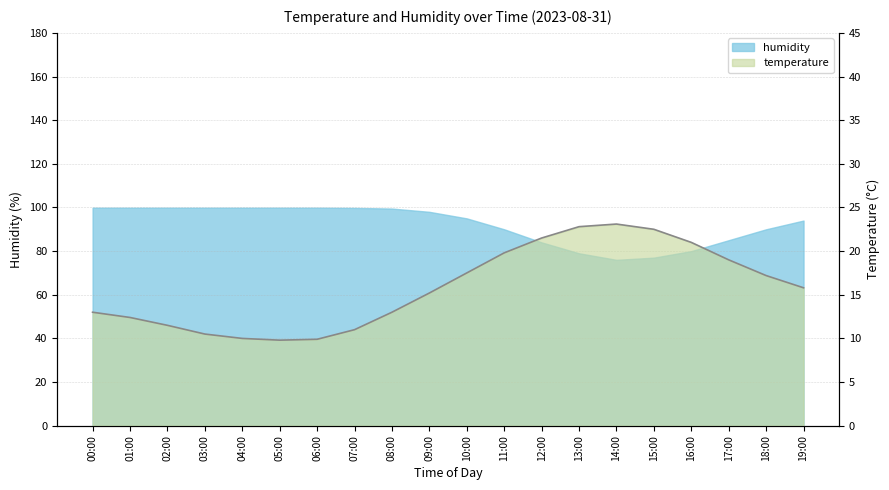

What is the average value?

15.8